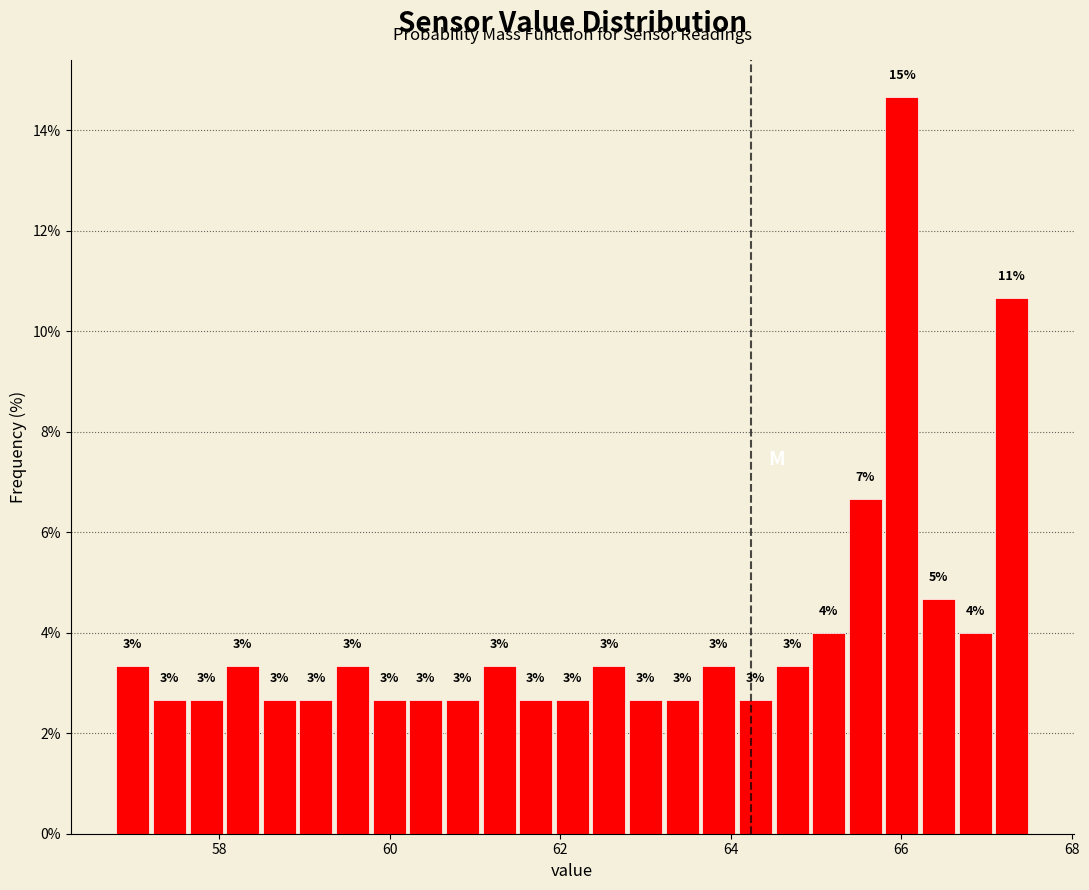

Read against the x-axis, roughly where is the centre of the tallest bar?

66.0